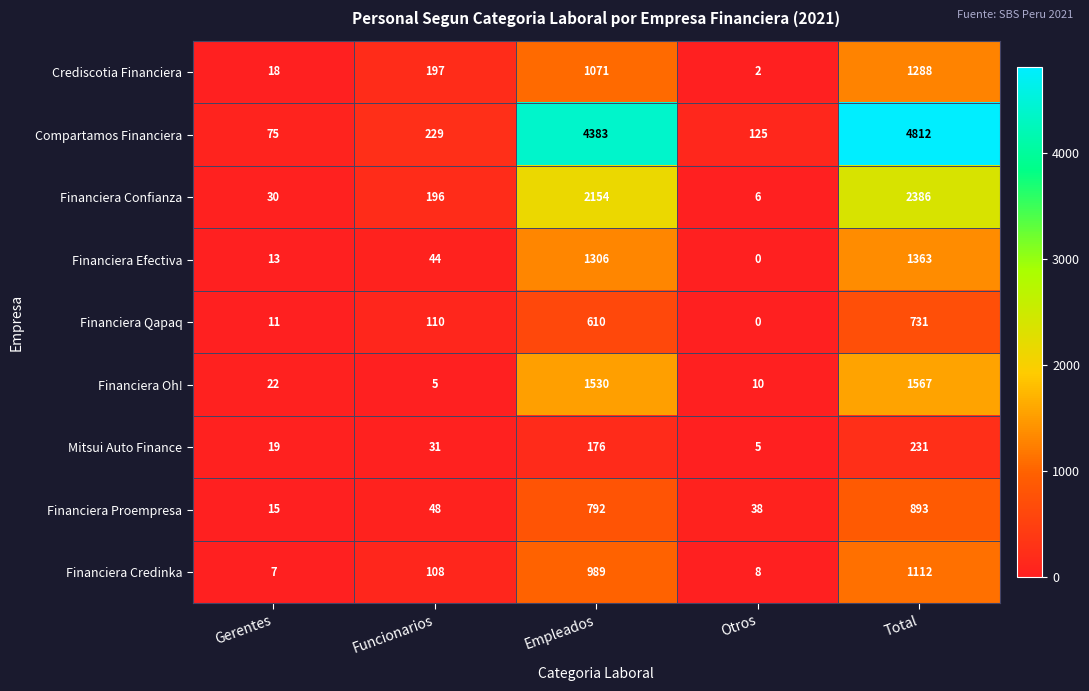

Is it true that Mitsui Auto Finance equals 13 at Gerentes?

False